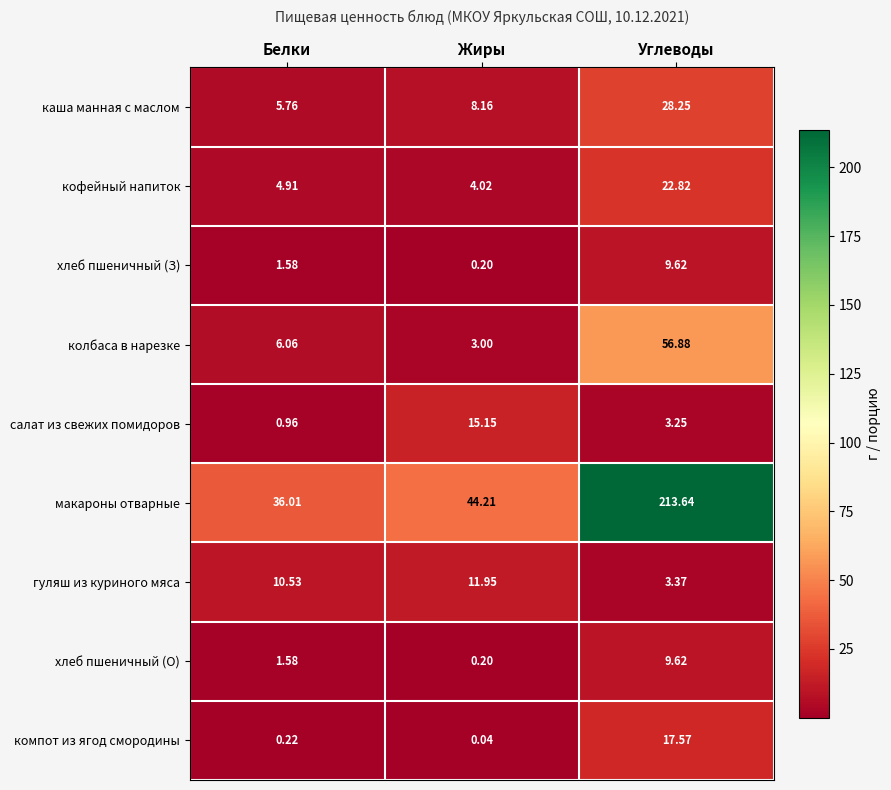

What is the difference between the highest and lowest values at Жиры?

44.2